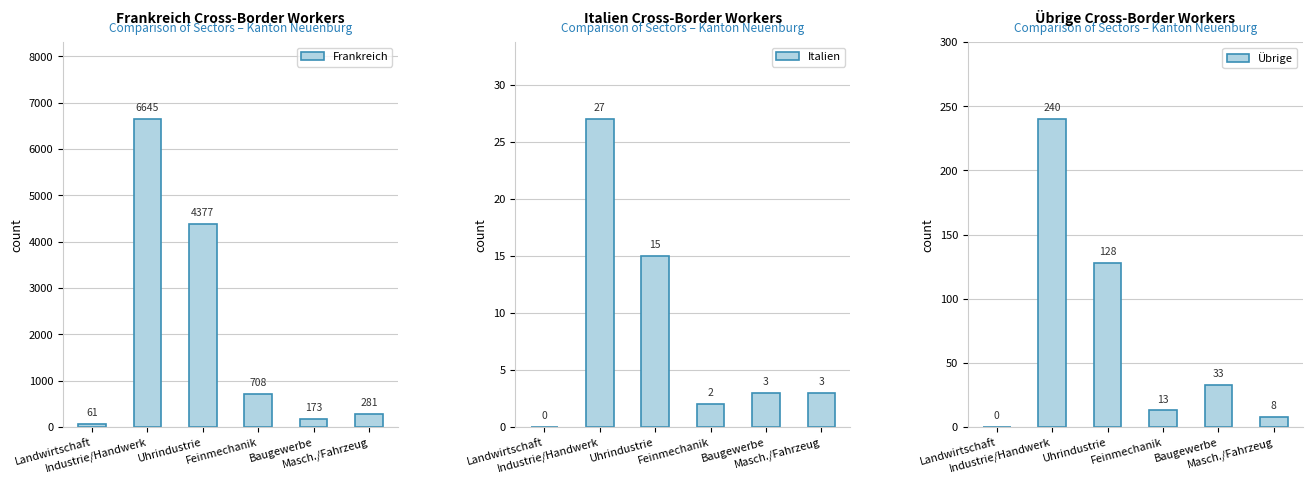

Rank the categories by Übrige value from highest to lowest.

Industrie/Handwerk, Uhrindustrie, Baugewerbe, Feinmechanik, Masch./Fahrzeug, Landwirtschaft